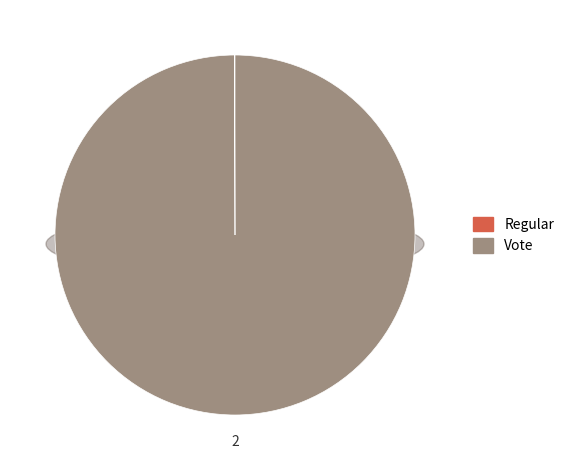

Rank the categories by value from lowest to highest.

Regular, Vote